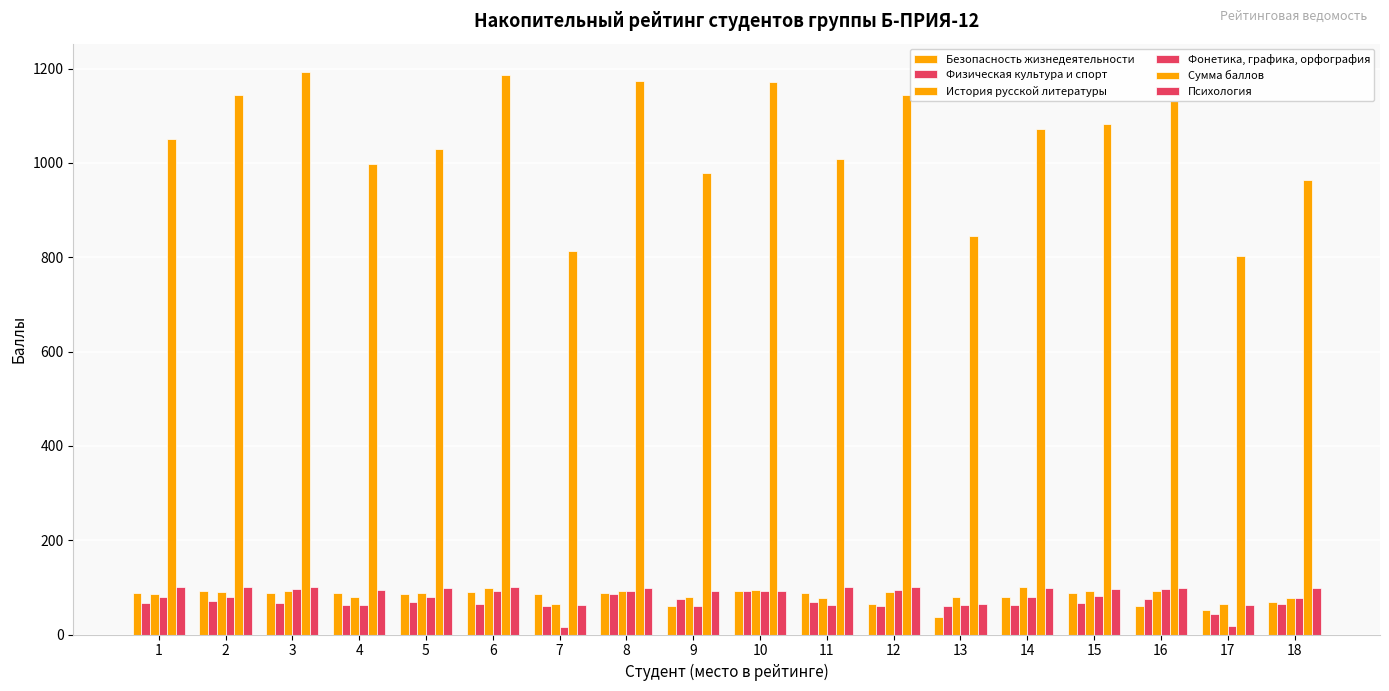

What is the value of the Безопасность жизнедеятельности bar at the 1st from the left?

88